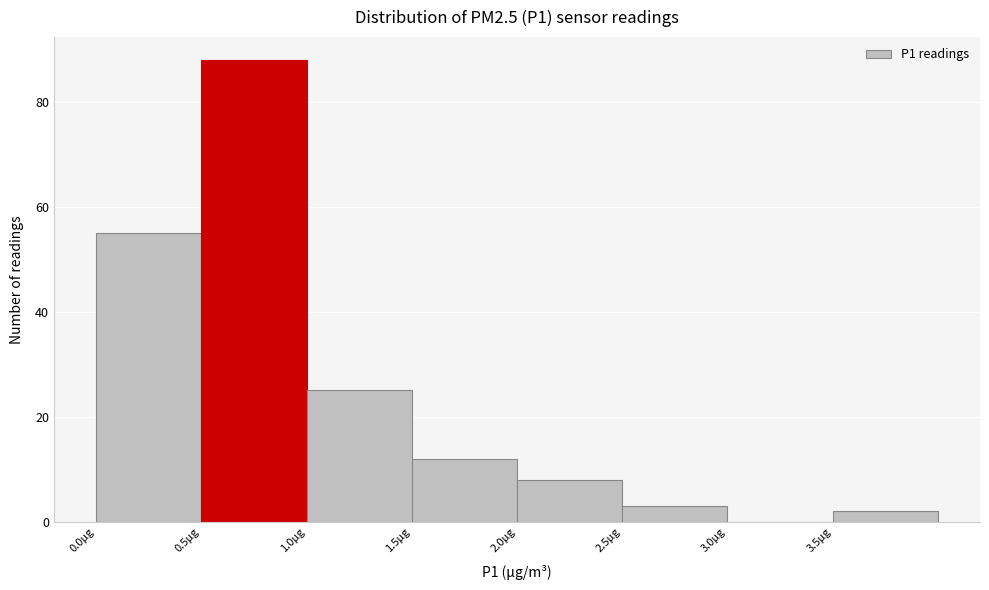

Reading left to right, transcribe this chart: for each bar, give the range it covers on the x-axis and its height. The values are not printed on the chart, so give them approximately, as read against the axis.

0.0 to 0.5: 56
0.5 to 1.0: 88
1.0 to 1.5: 26
1.5 to 2.0: 12
2.0 to 2.5: 8
2.5 to 3.0: 4
3.0 to 3.5: 0
3.5 to 4.0: 2